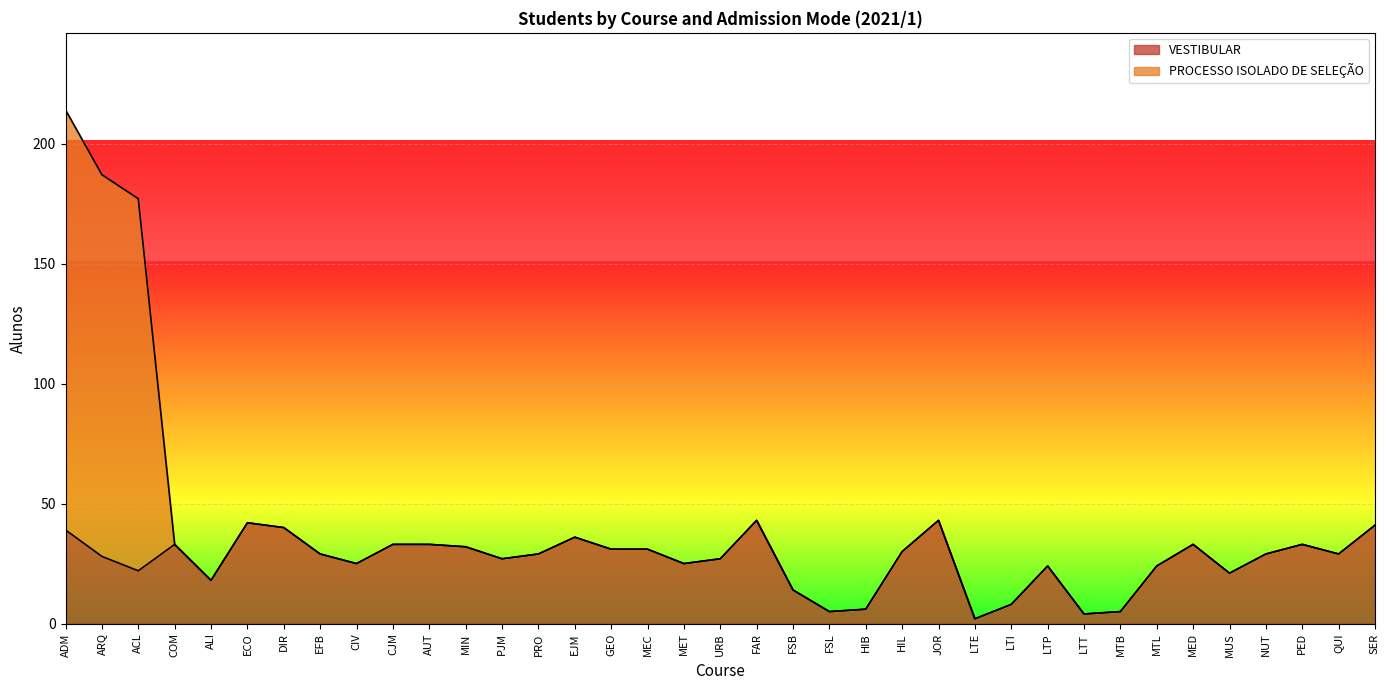

Between MED and LTP, which is larger?

MED